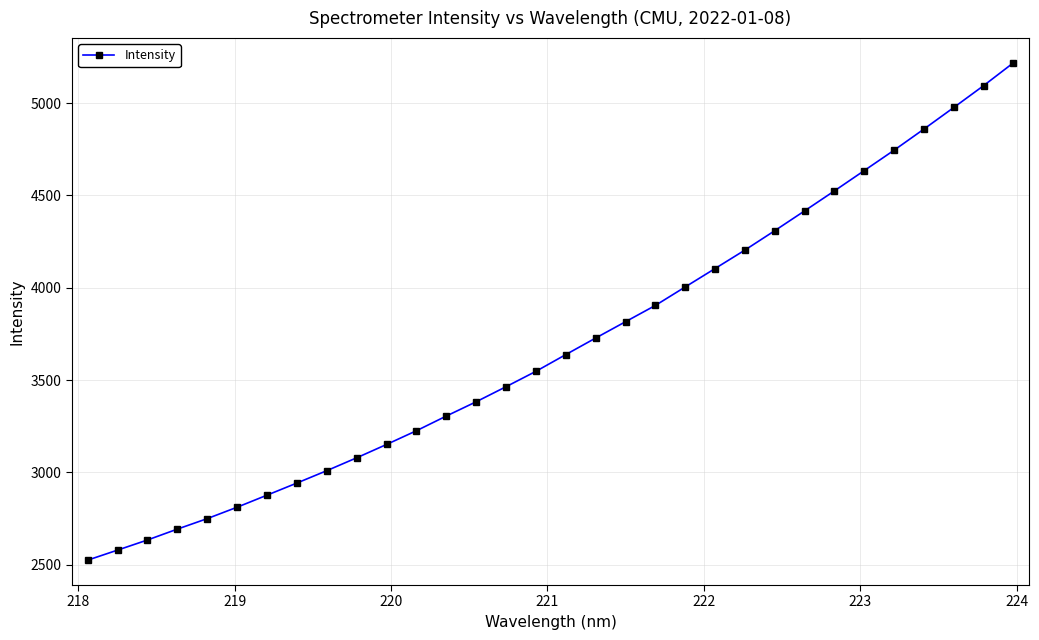

What is the minimum value shown in the chart?

2524.4